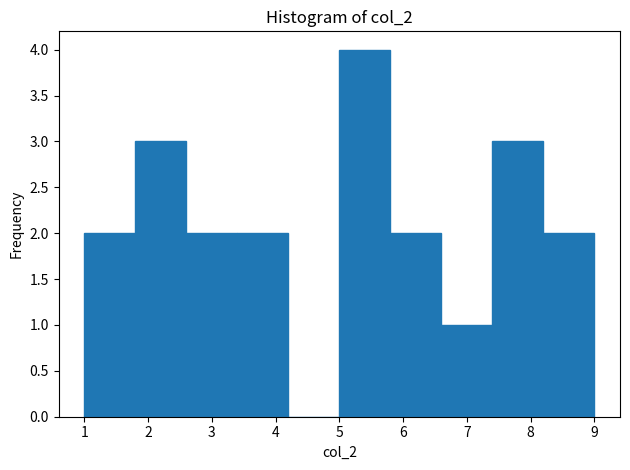

Which range on the x-axis has the tallest bar?

5.0 to 5.8